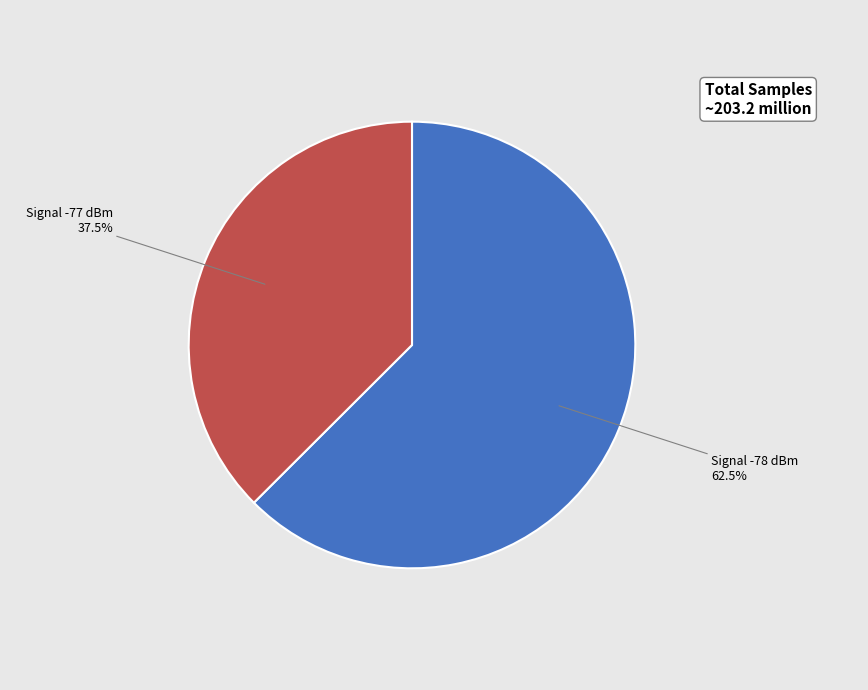

Rank the categories by value from lowest to highest.

Signal -77 dBm, Signal -78 dBm